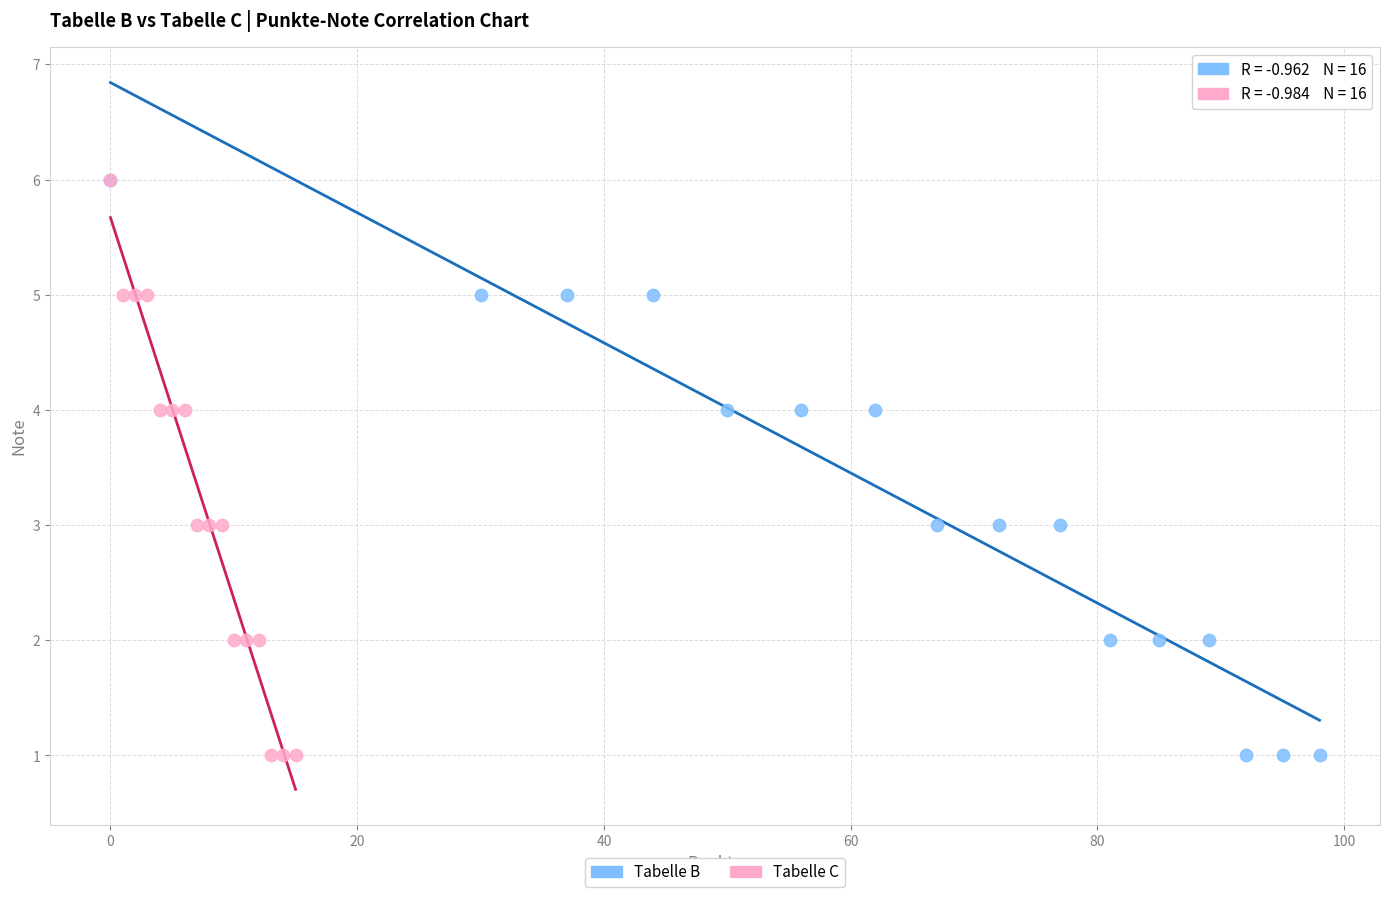

What are all the series names shown in the legend?

Tabelle B, Tabelle C